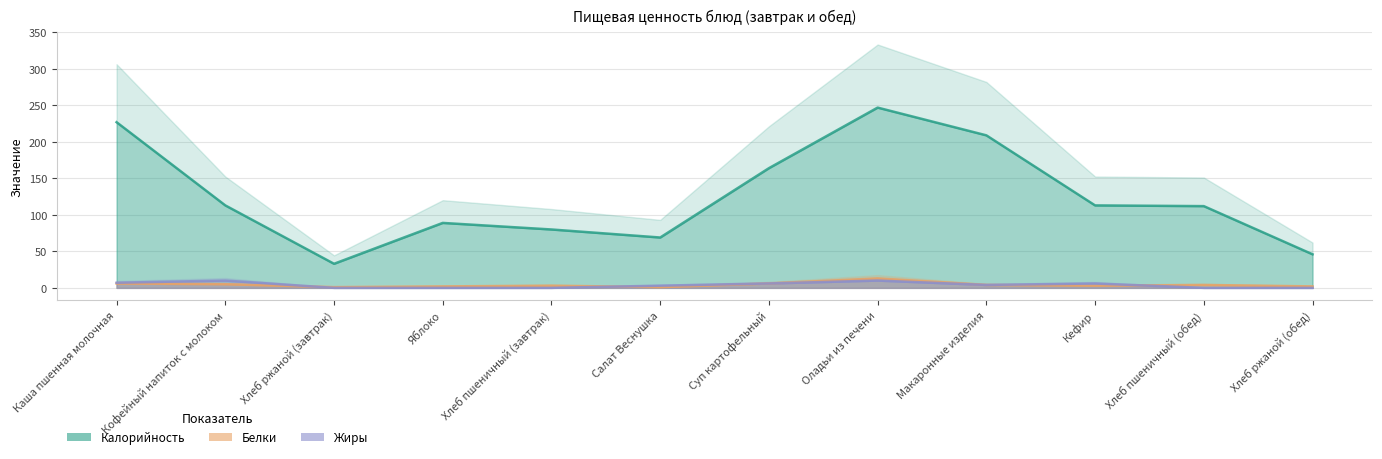

Between Хлеб пшеничный (завтрак) and Кофейный напиток с молоком, which is larger?

Кофейный напиток с молоком